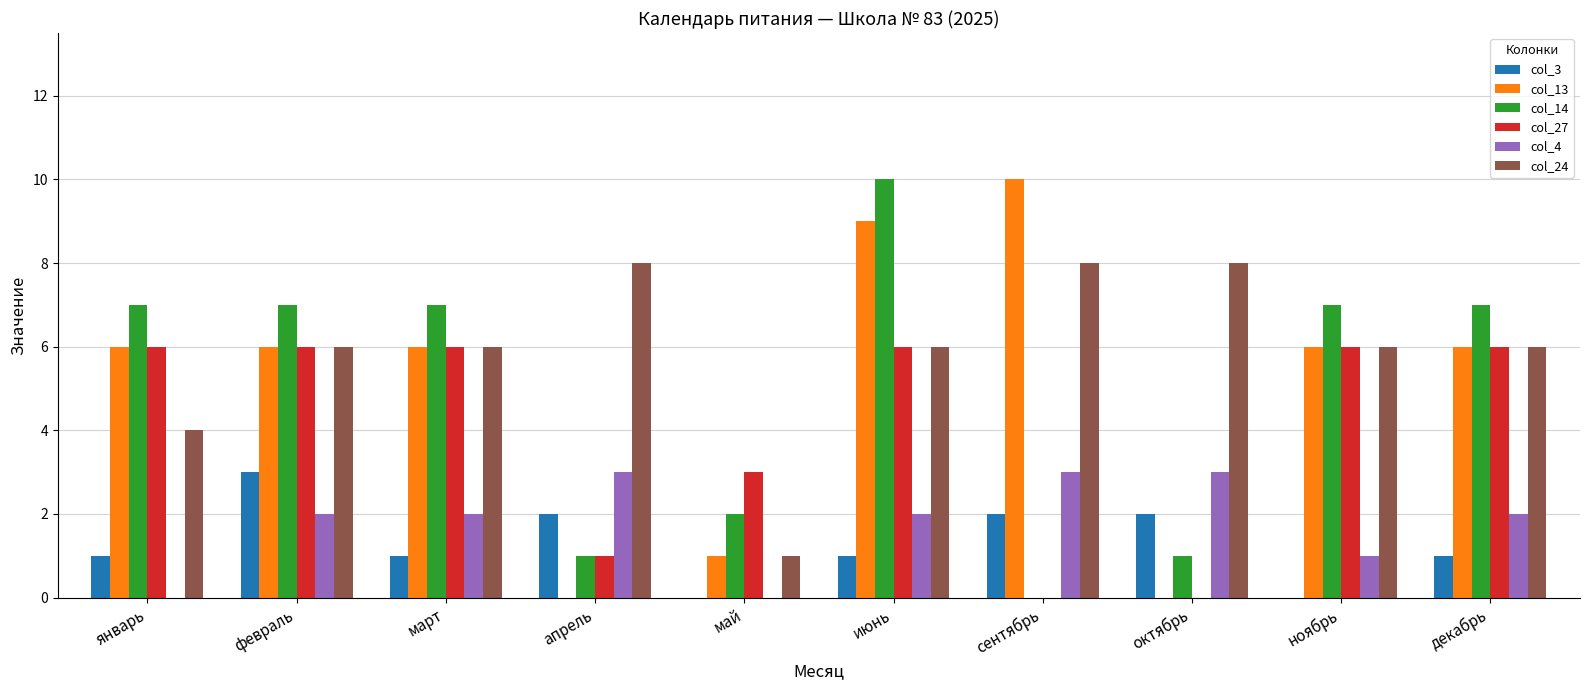

Count the number of data series in this chart.

6